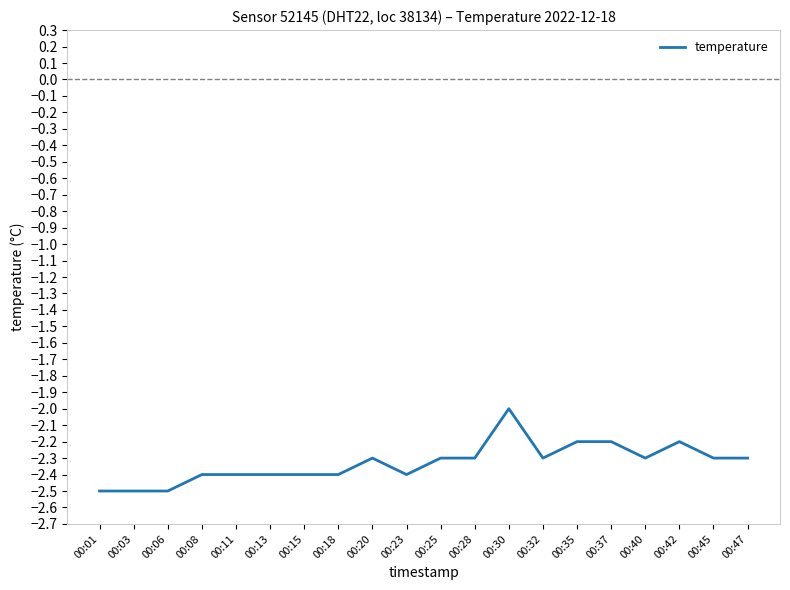

What is the sum of the values at 00:30 and 00:11?

-4.4